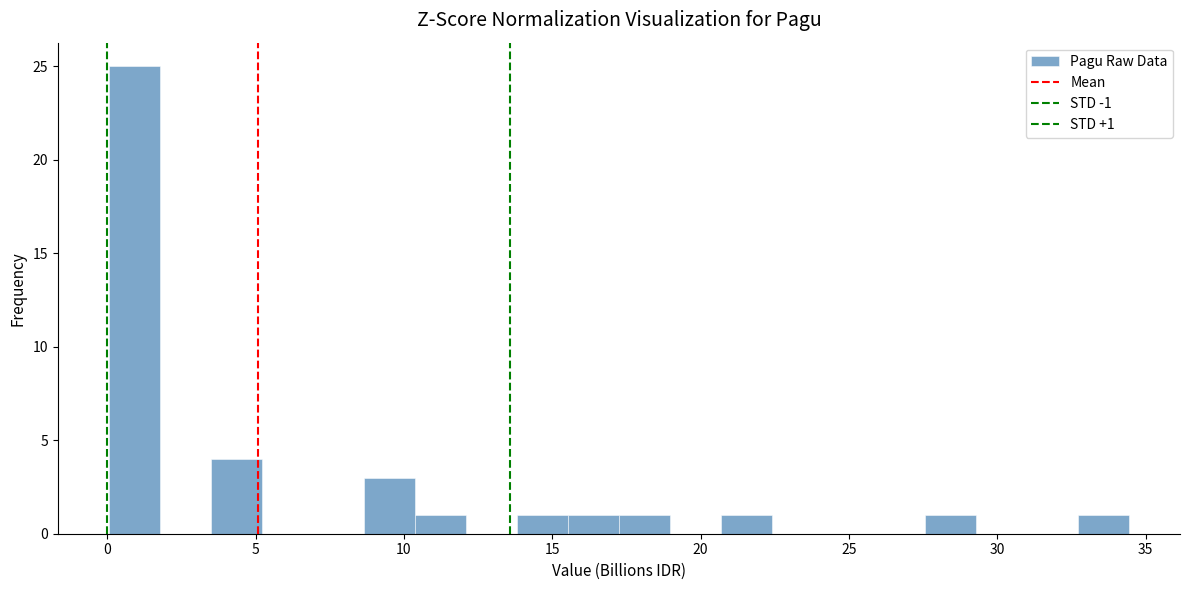

Around what value on the x-axis is the tallest bar? Give the approximate position of its centre, as read against the axis.

1.0